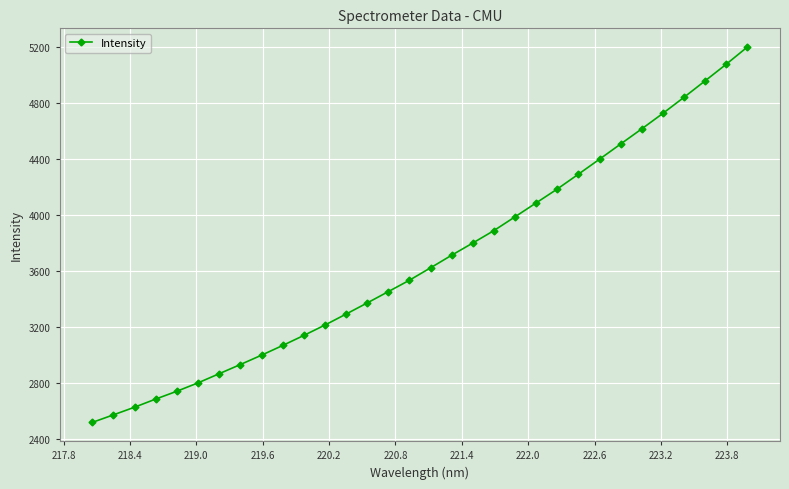

How many distinct data groups are displayed?

1